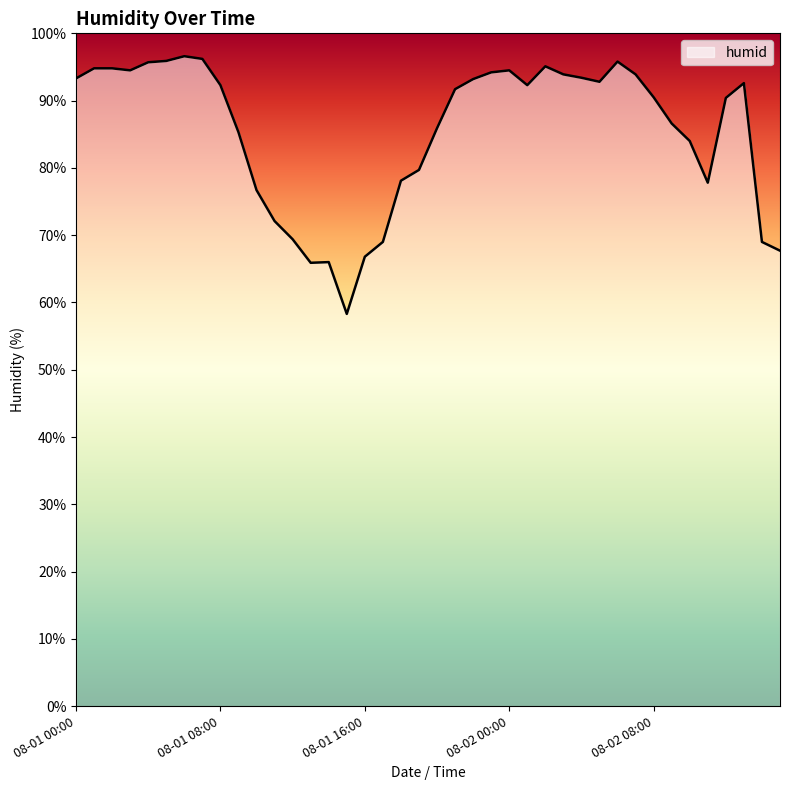

What is the average value?

85.4